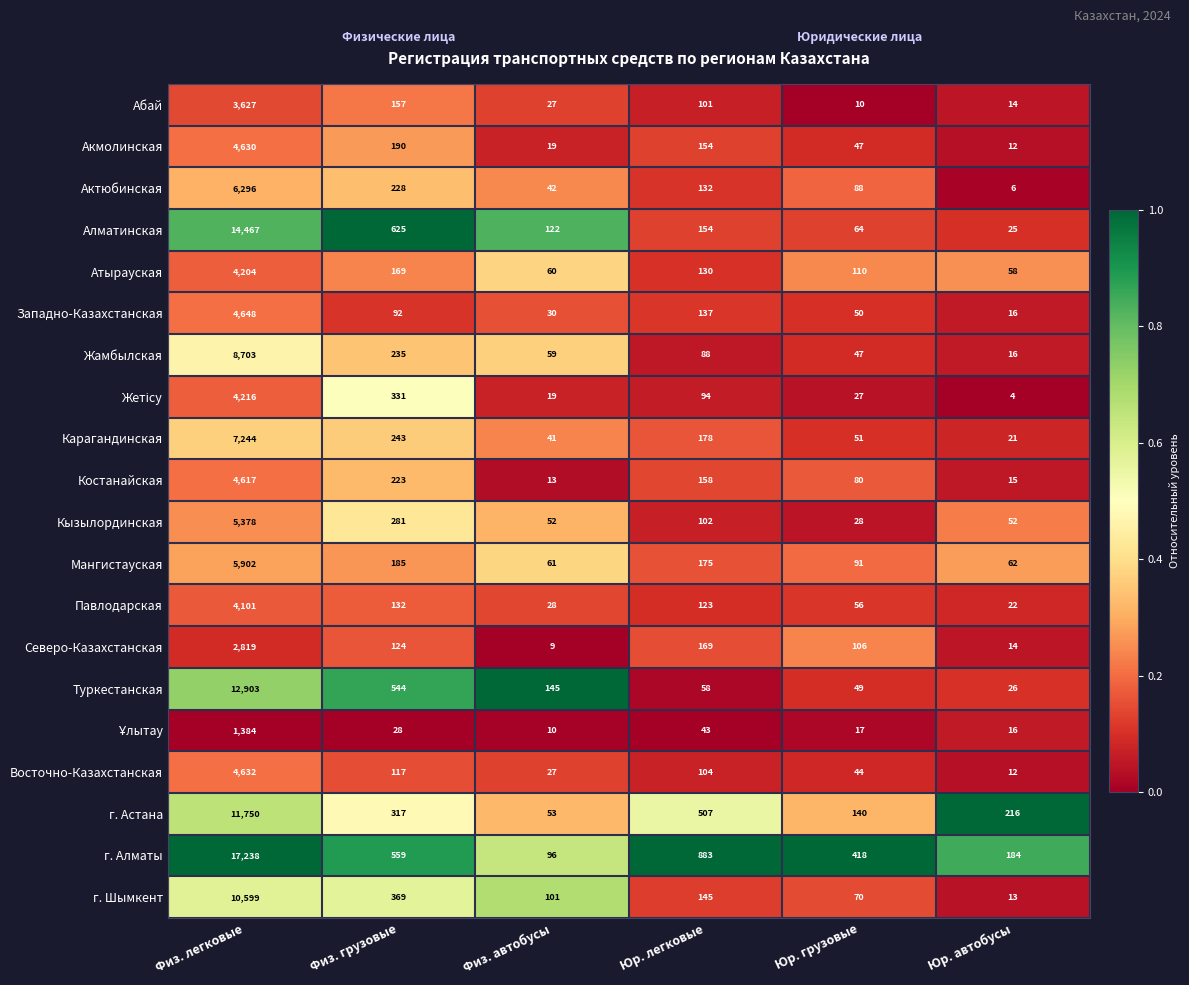

What is the difference between the Павлодарская values at Физ. грузовые and Юр. автобусы?

110